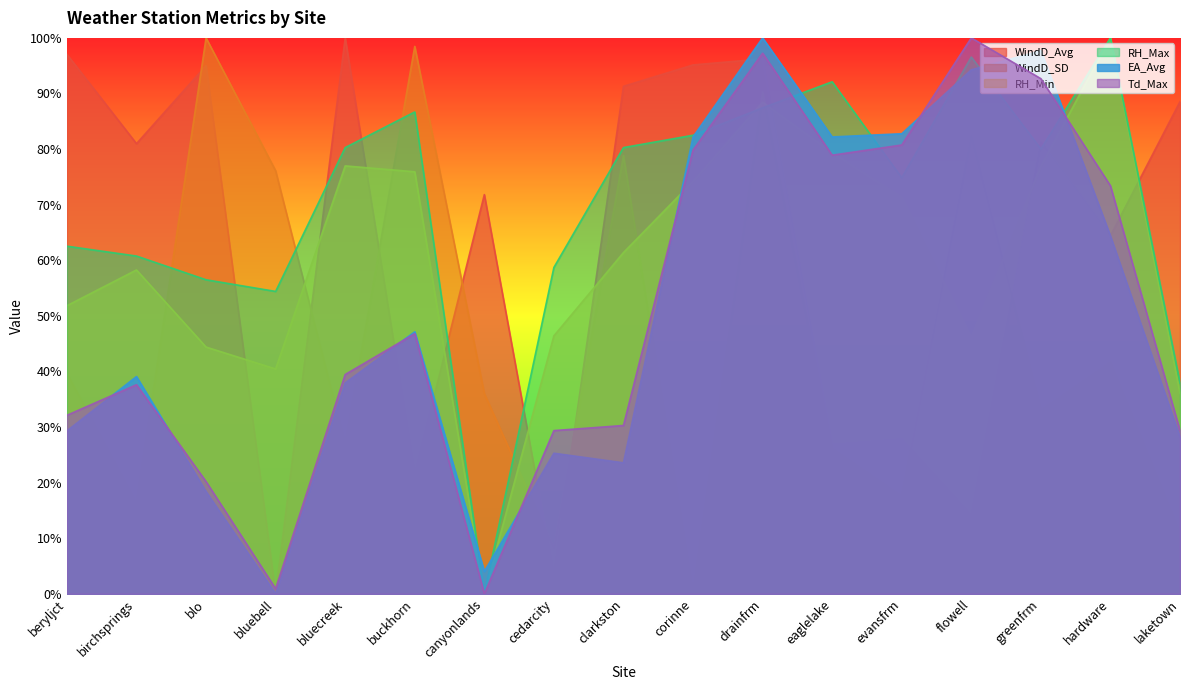

Between which two adjacent categories do Td_Max and RH_Max first intersect?

corinne and drainfrm